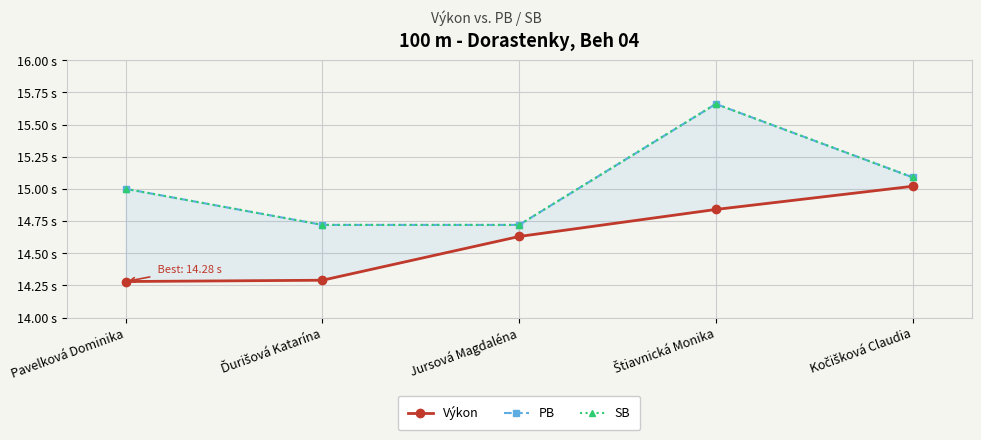

Reading left to right, extract all data points from this chart.

Výkon: Pavelková Dominika=14.3	Ďurišová Katarína=14.3	Jursová Magdaléna=14.6	Štiavnická Monika=14.8	Kočišková Claudia=15.0
PB: Pavelková Dominika=15.0	Ďurišová Katarína=14.7	Jursová Magdaléna=14.7	Štiavnická Monika=15.7	Kočišková Claudia=15.1
SB: Pavelková Dominika=15.0	Ďurišová Katarína=14.7	Jursová Magdaléna=14.7	Štiavnická Monika=15.7	Kočišková Claudia=15.1